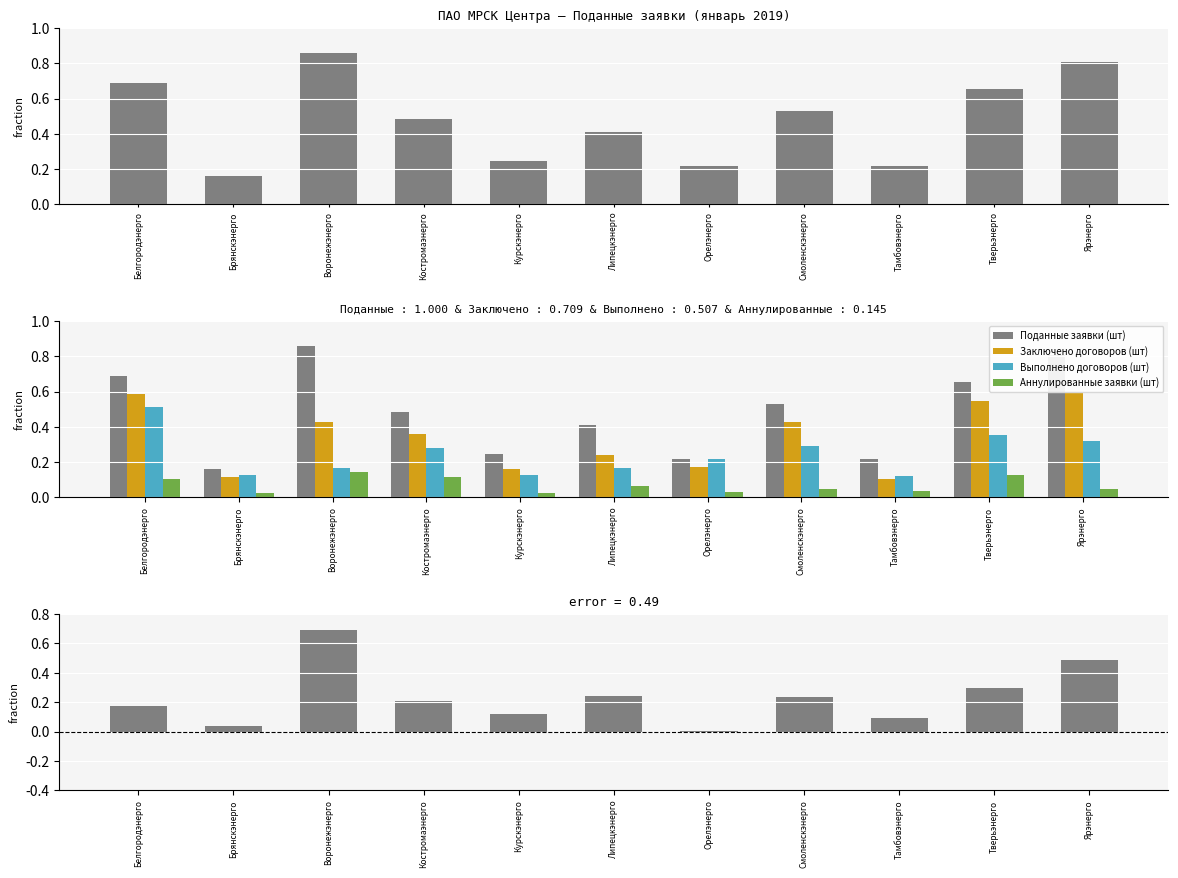

Reading left to right, extract all data points from this chart.

Поданные заявки (шт): Белгородэнерго=345	Брянскэнерго=80	Воронежэнерго=428	Костромаэнерго=243	Курскэнерго=122	Липецкэнерго=204	Орелэнерго=110	Смоленскэнерго=264	Тамбовэнерго=108	Тверьэнерго=326	Ярэнерго=404
Заключено договоров (шт): Белгородэнерго=293	Брянскэнерго=57	Воронежэнерго=213	Костромаэнерго=180	Курскэнерго=81	Липецкэнерго=119	Орелэнерго=86	Смоленскэнерго=215	Тамбовэнерго=52	Тверьэнерго=272	Ярэнерго=299
Выполнено договоров (шт): Белгородэнерго=257	Брянскэнерго=62	Воронежэнерго=82	Костромаэнерго=140	Курскэнерго=62	Липецкэнерго=82	Орелэнерго=108	Смоленскэнерго=145	Тамбовэнерго=60	Тверьэнерго=177	Ярэнерго=161
Аннулированные заявки (шт): Белгородэнерго=53	Брянскэнерго=11	Воронежэнерго=73	Костромаэнерго=57	Курскэнерго=11	Липецкэнерго=33	Орелэнерго=16	Смоленскэнерго=23	Тамбовэнерго=17	Тверьэнерго=63	Ярэнерго=25
Разница (поданные − выполненные): Белгородэнерго=88	Брянскэнерго=18	Воронежэнерго=346	Костромаэнерго=103	Курскэнерго=60	Липецкэнерго=122	Орелэнерго=2	Смоленскэнерго=119	Тамбовэнерго=48	Тверьэнерго=149	Ярэнерго=243